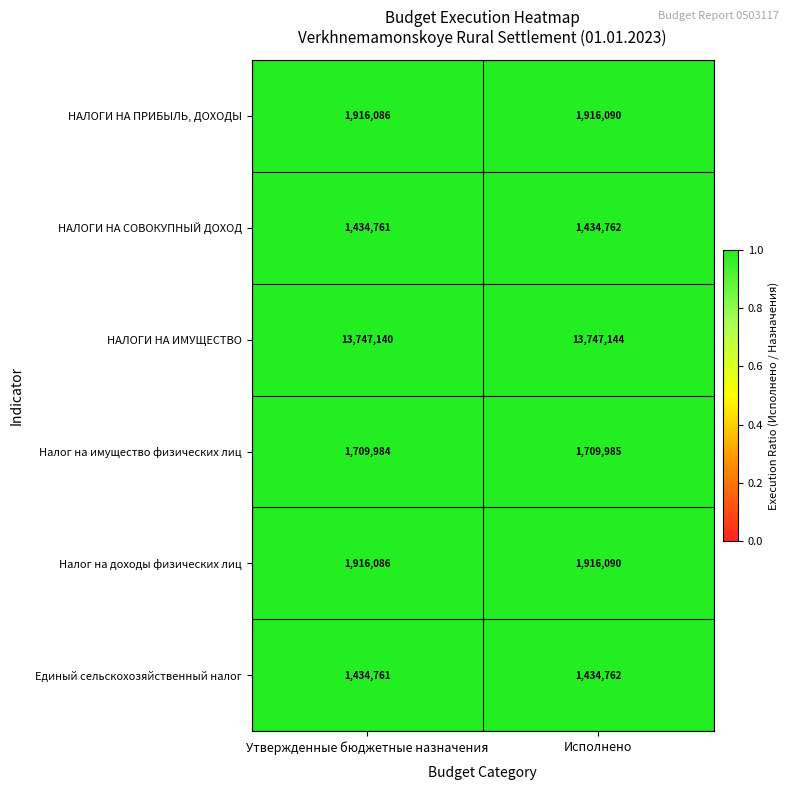

Where is НАЛОГИ НА ИМУЩЕСТВО nearest to the value 13747142?

Утвержденные бюджетные назначения